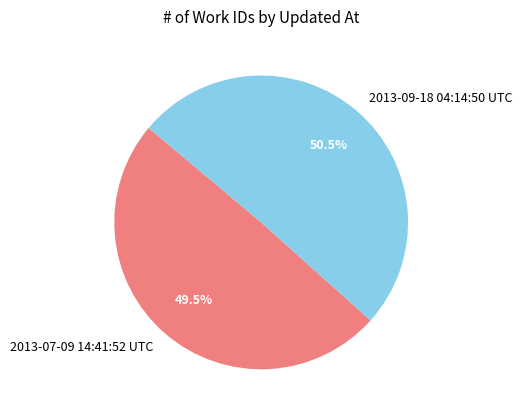

To the nearest percent, what is the combined percentage of 2013-07-09 14:41:52 UTC and 2013-09-18 04:14:50 UTC?

100%